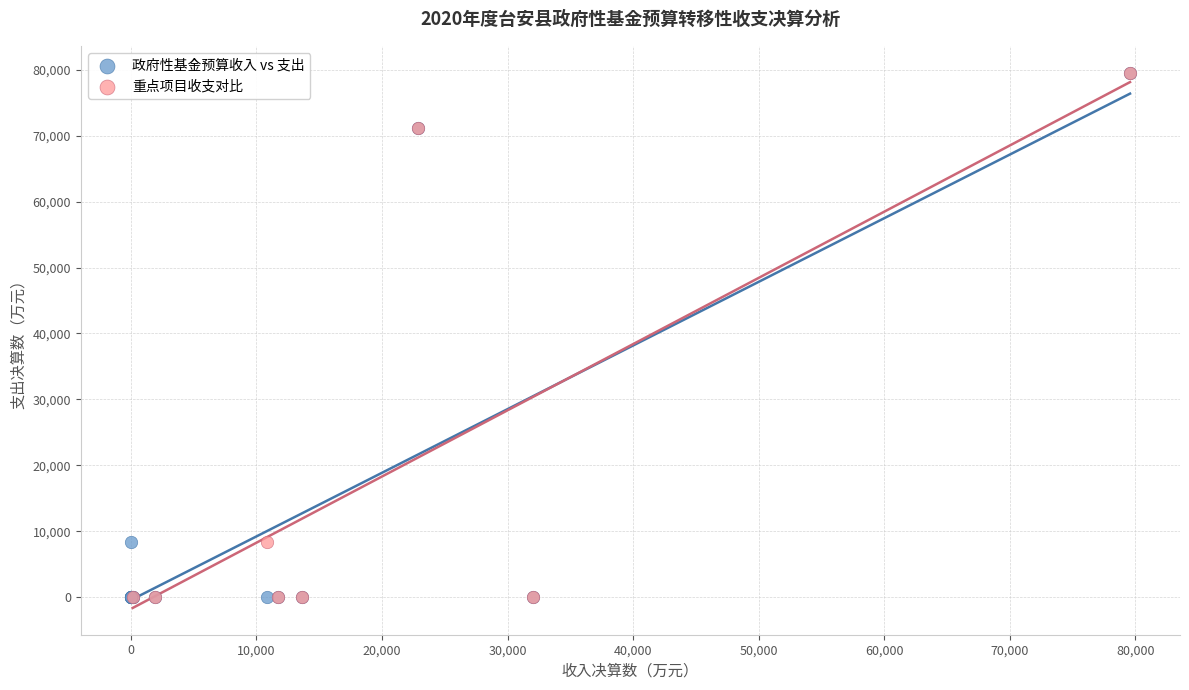

What are all the series names shown in the legend?

政府性基金预算收入 vs 支出, 重点项目收支对比